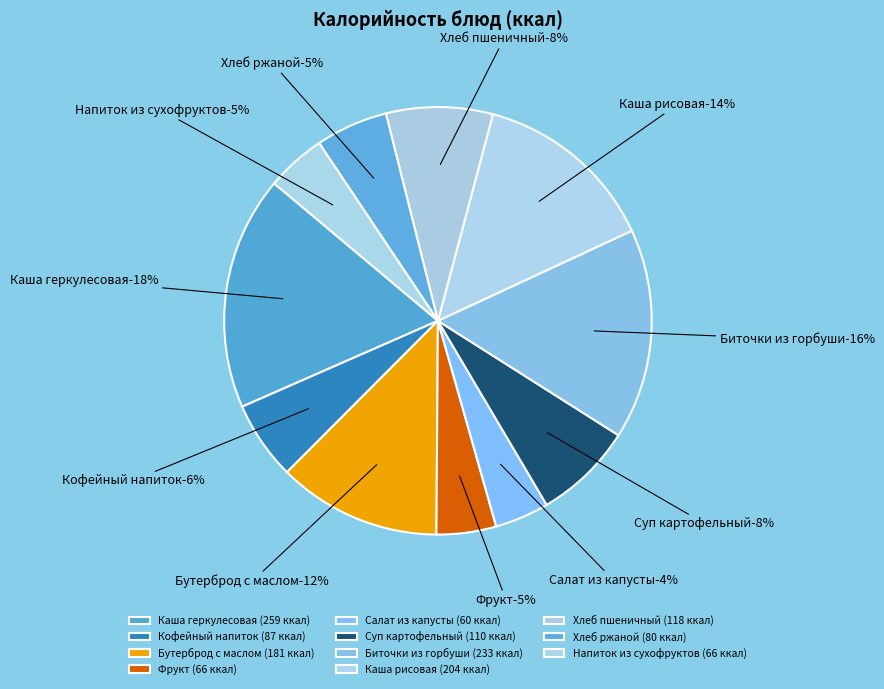

To the nearest percent, what is the average slice percentage?

9%